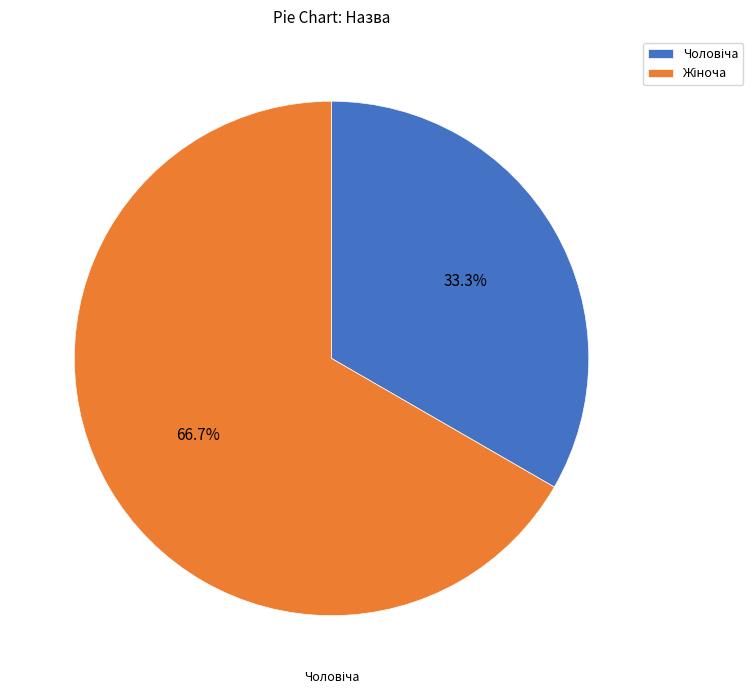

What is the change in value from Чоловіча to Жіноча?

+1